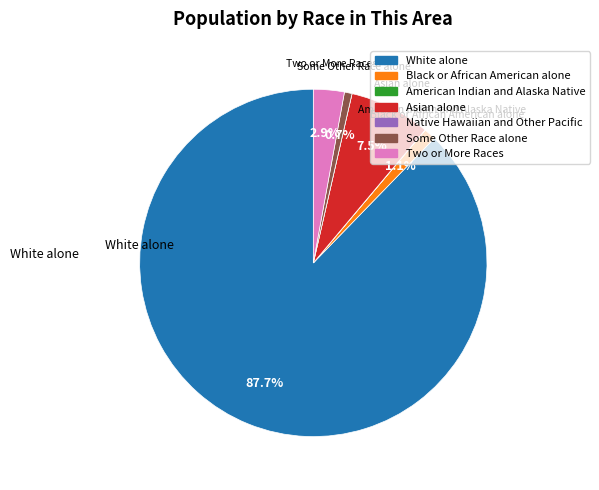

Is it true that Asian alone is 14% of the pie?

False